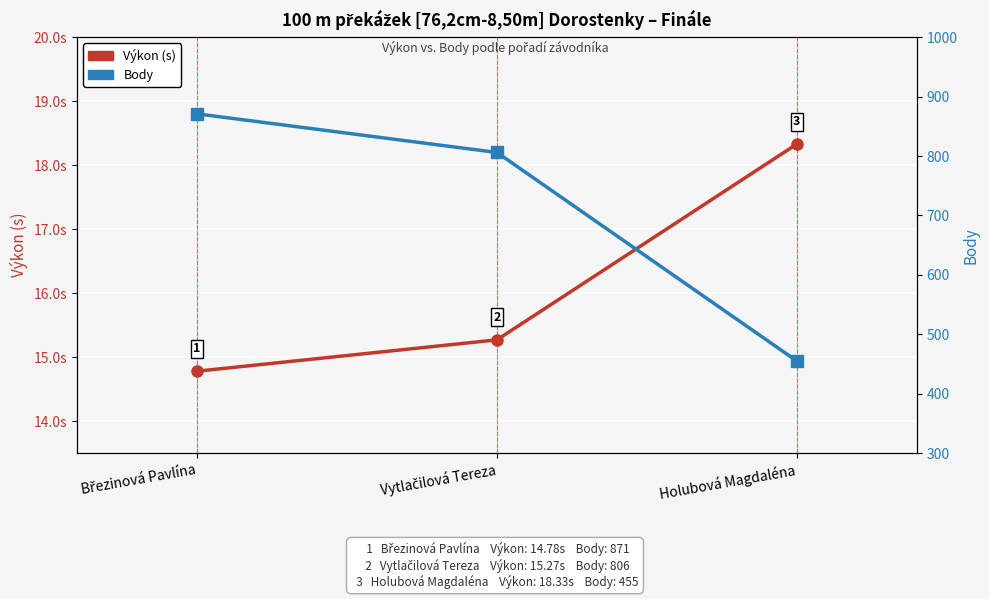

How many lines are shown in the chart?

2